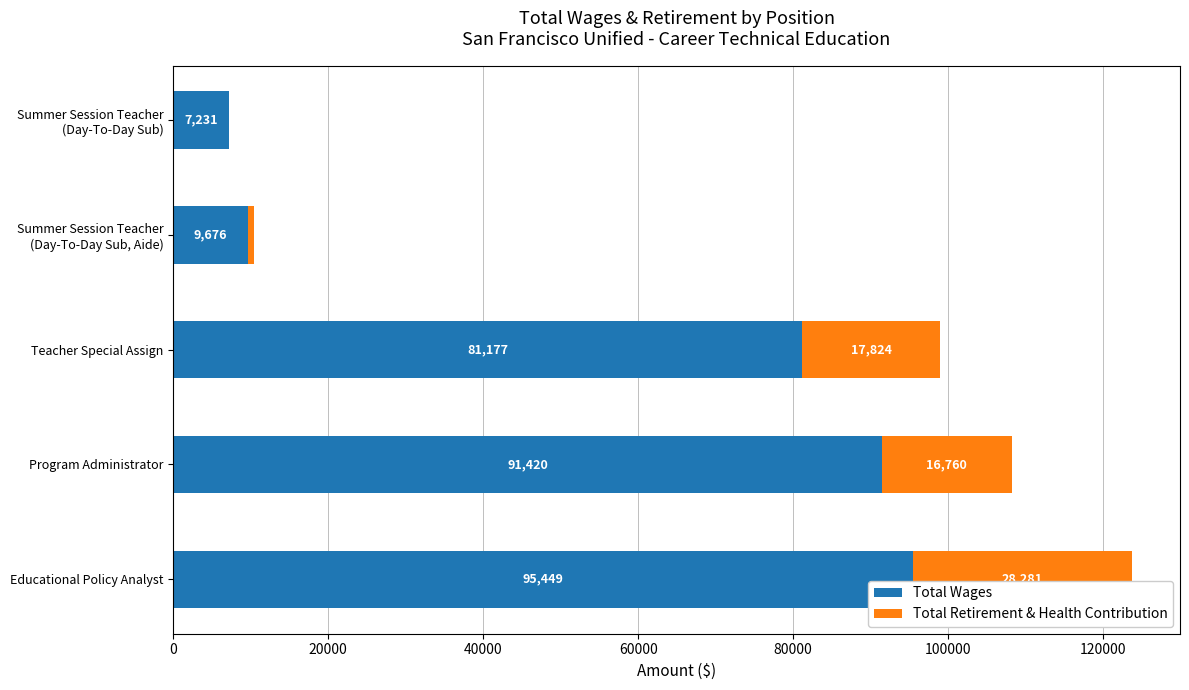

What is the sum of all Total Wages values?

284953